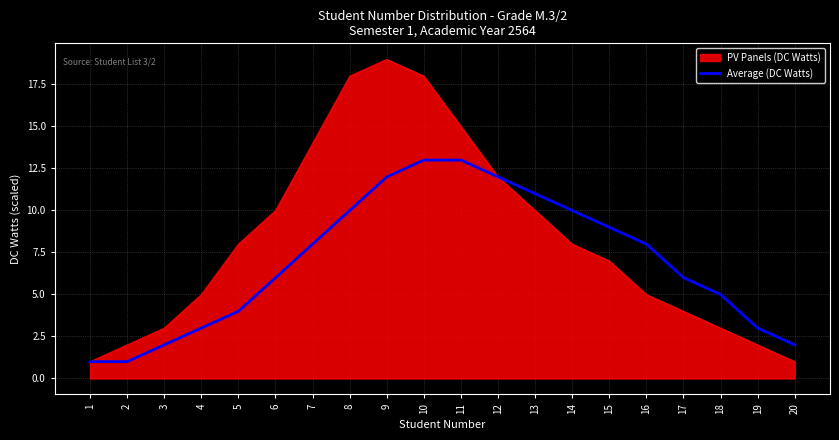

At 16, list the series in order from smallest to largest.

PV Panels (DC Watts), Average (DC Watts)